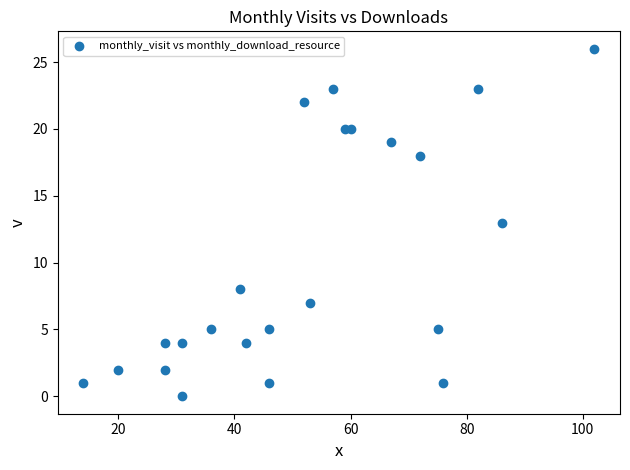

What is the range of X values (max minus min)?

88